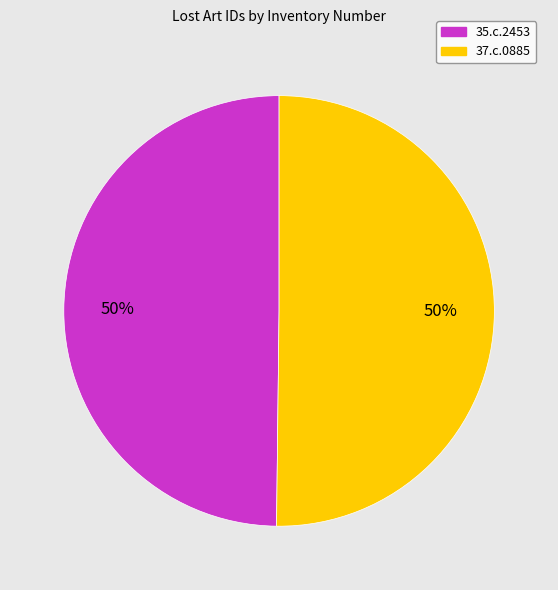

Is the sum of 37.c.0885 and 35.c.2453 greater than half?

Yes